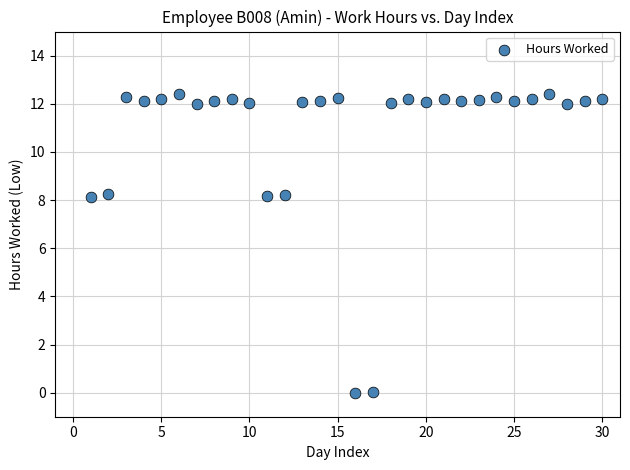

What is the range of X values (max minus min)?

29.0